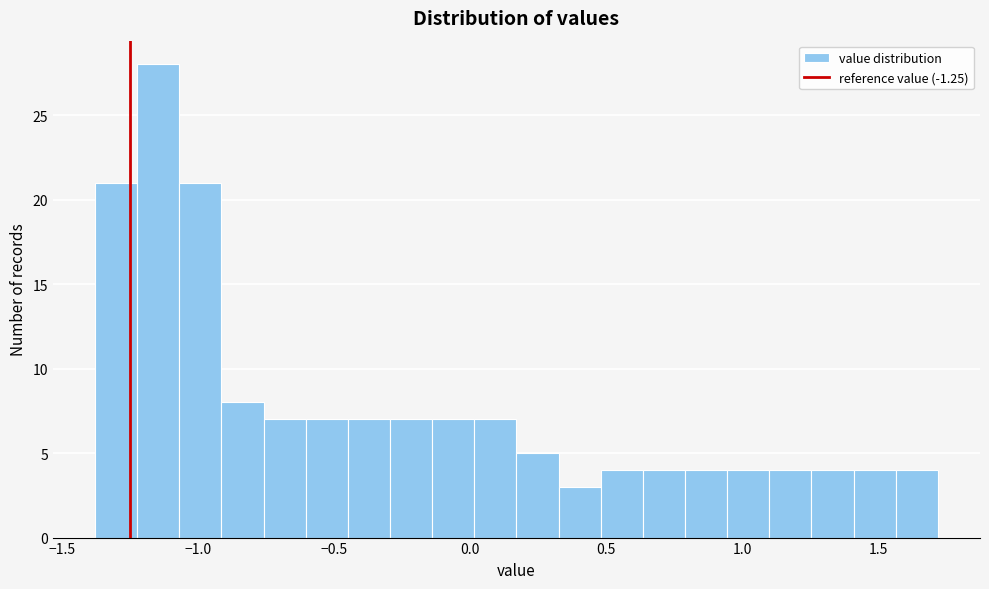

Read against the x-axis, roughly where is the centre of the tallest bar?

-1.15